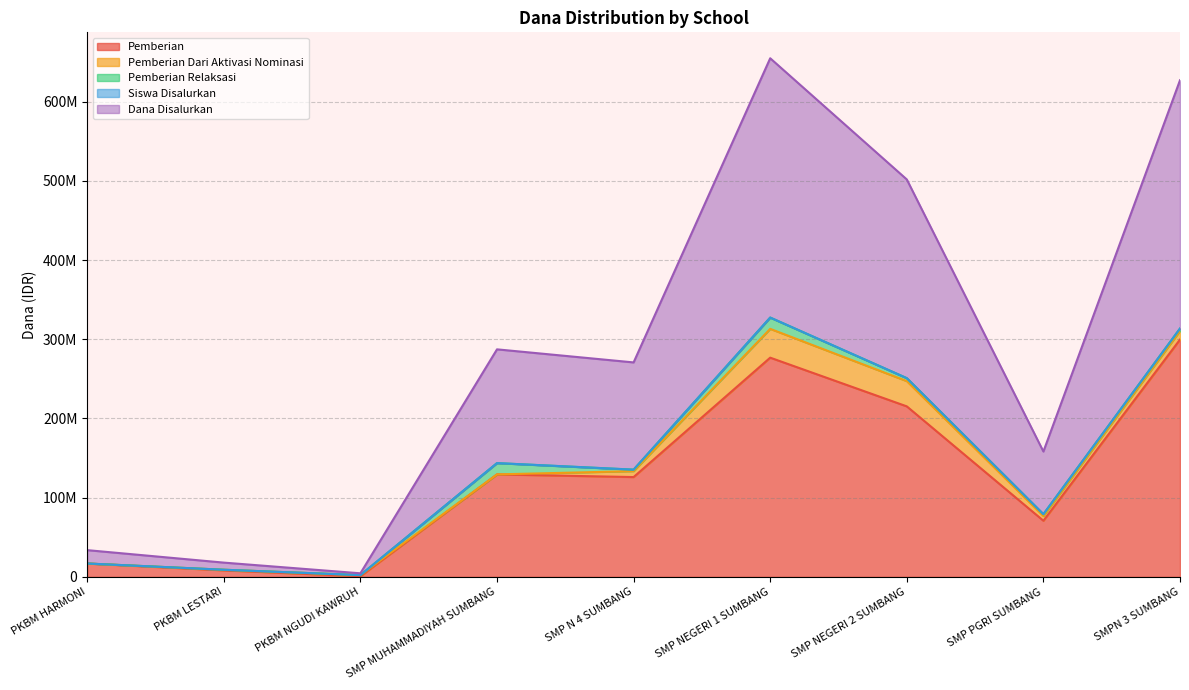

What is the maximum value shown in the chart?

327375522